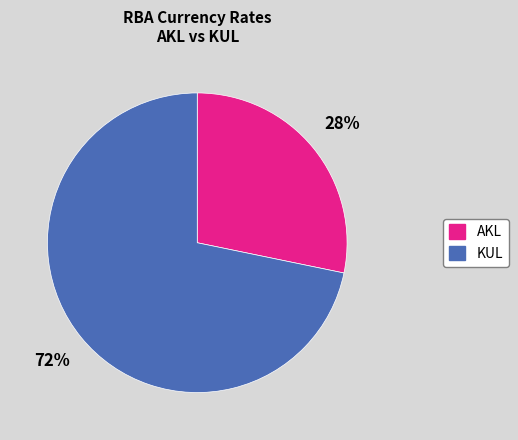

To the nearest percent, what is the average slice percentage?

50%